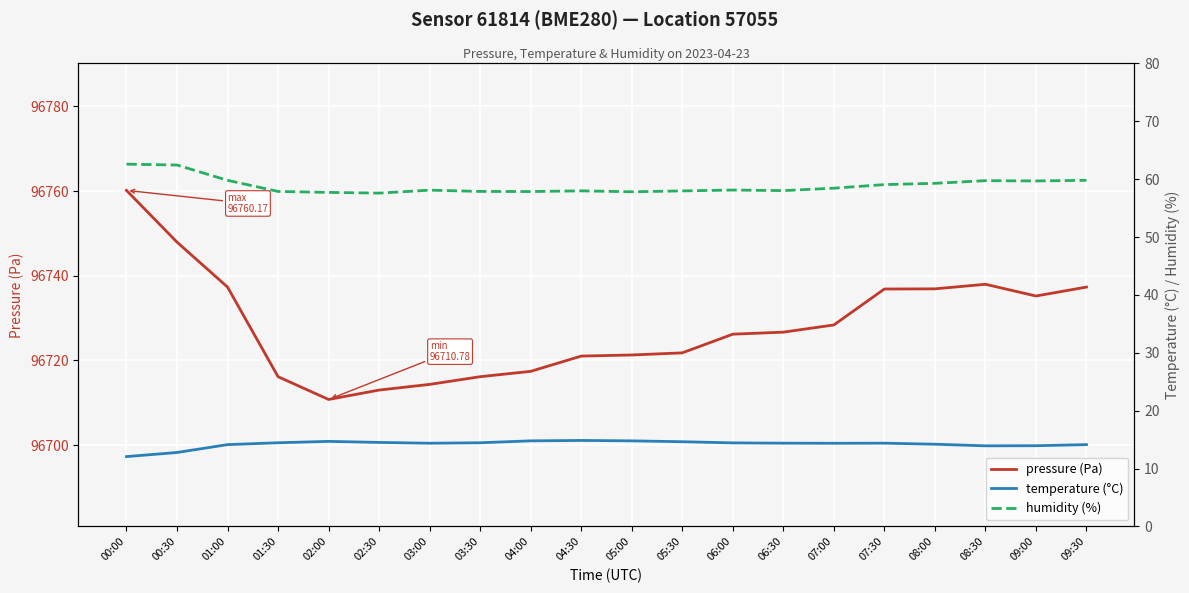

Between 01:30 and 06:30, which series saw the biggest shift?

pressure (Pa)